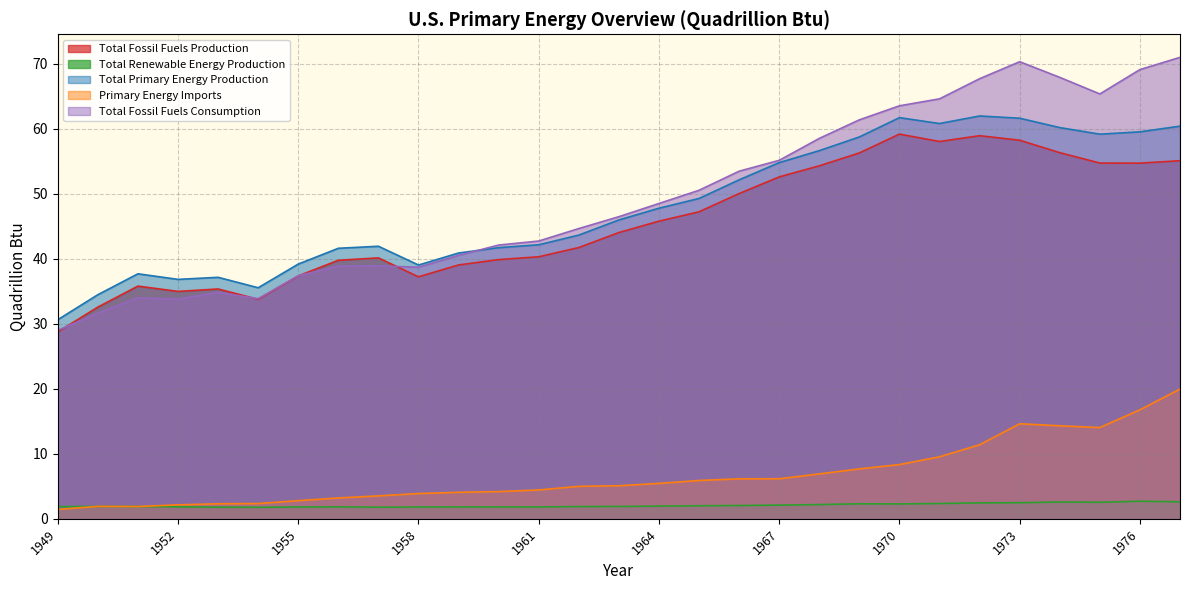

What is the minimum value shown in the chart?

1.4